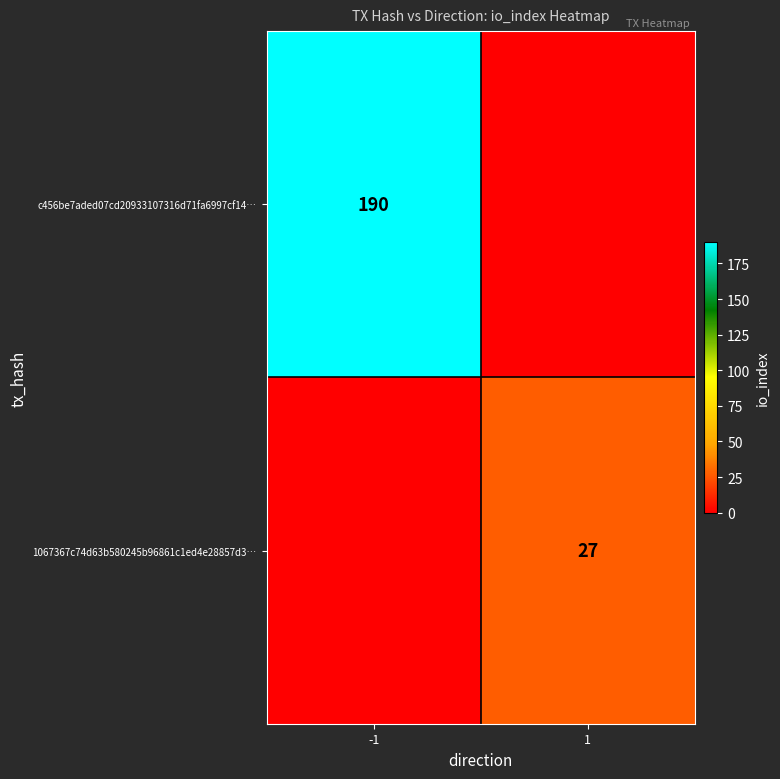

True or false: 1067367c74d63b580245b96861c1ed4e28857d3… has a value of 12 at 1.

False